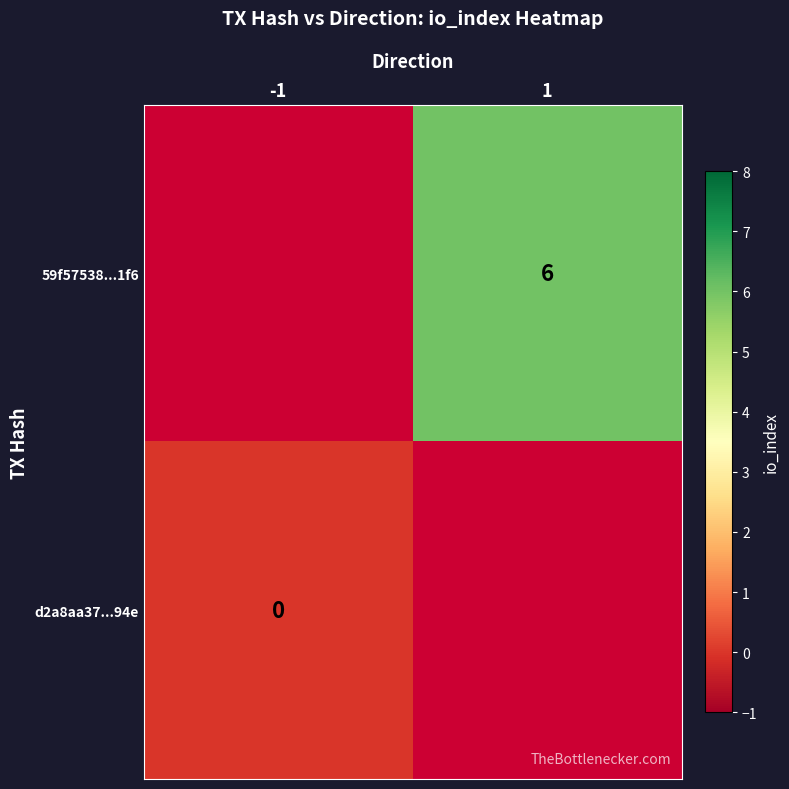

Is the value of 59f57538...1f6 at 1 greater than the value of d2a8aa37...94e at -1?

Yes